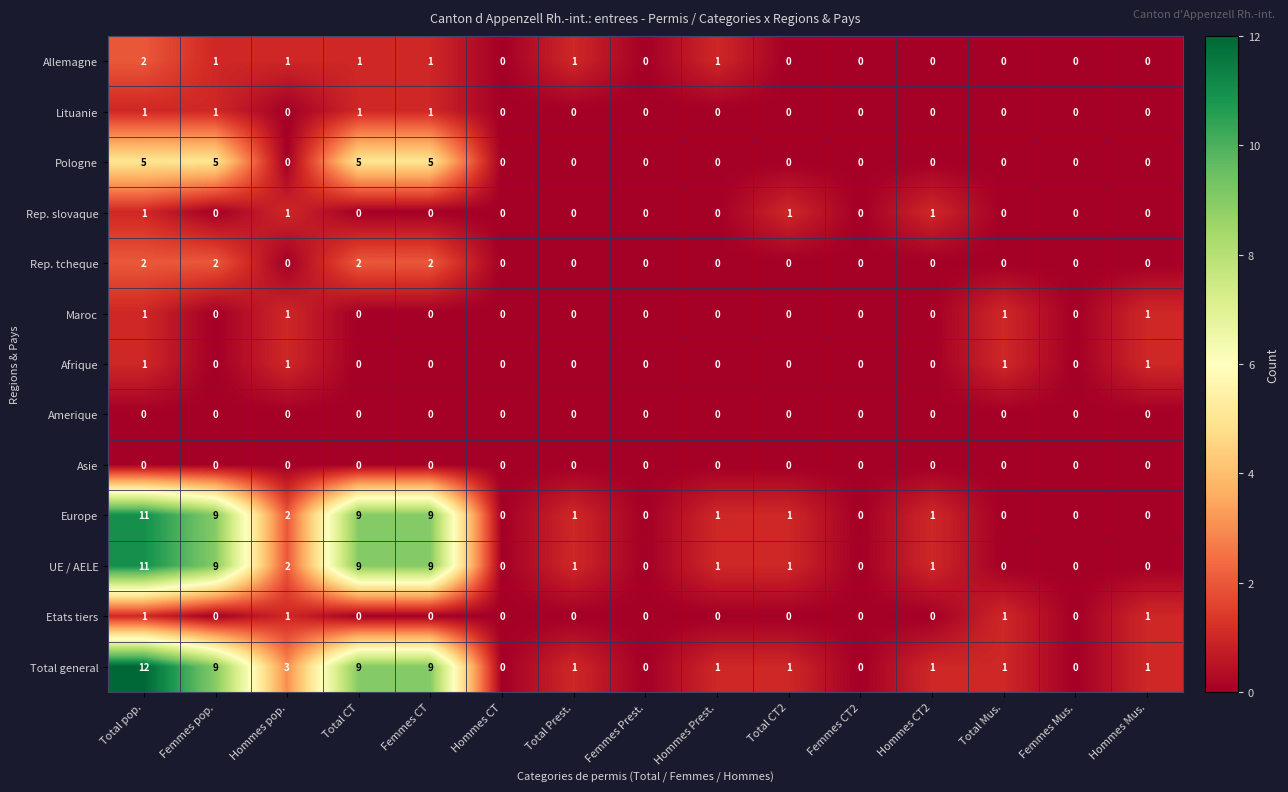

Which category has the highest value across all series?

Total pop.